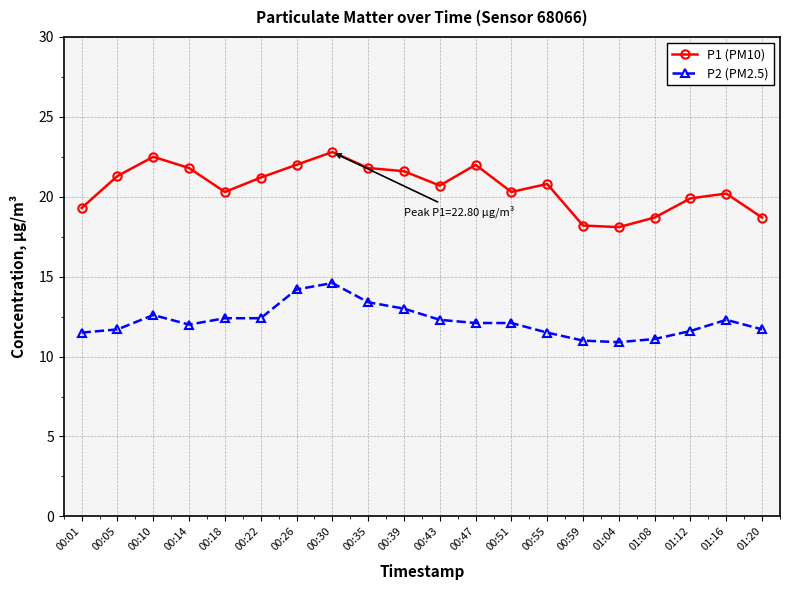

Is it true that P2 (PM2.5) equals 17.9 at 00:59?

False